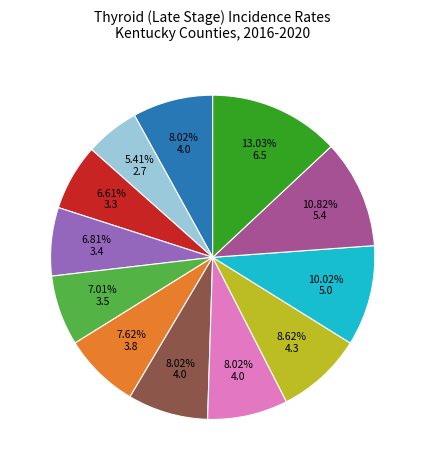

Is there a majority slice in this chart?

No